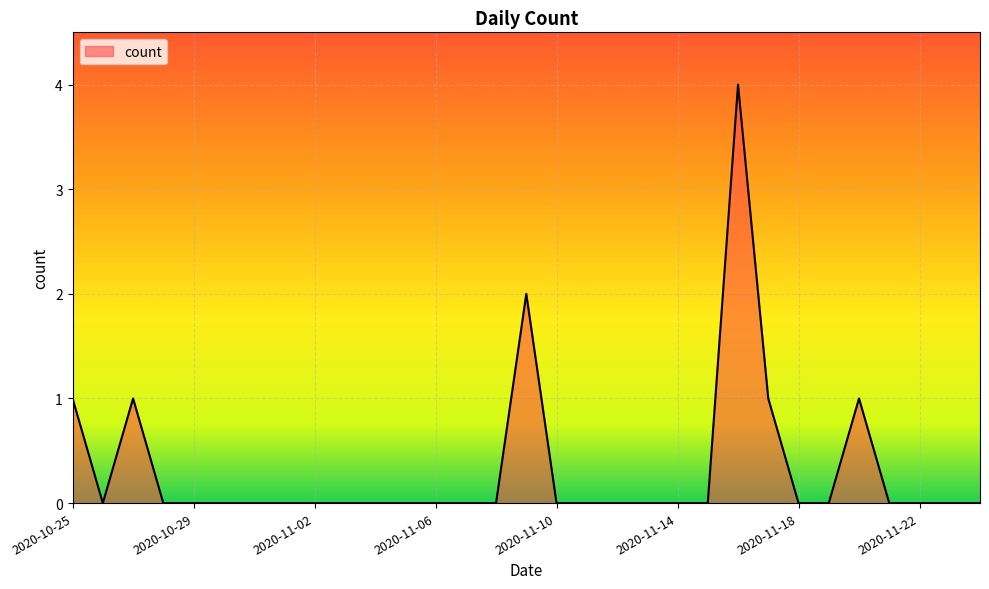

How many lines are shown in the chart?

1